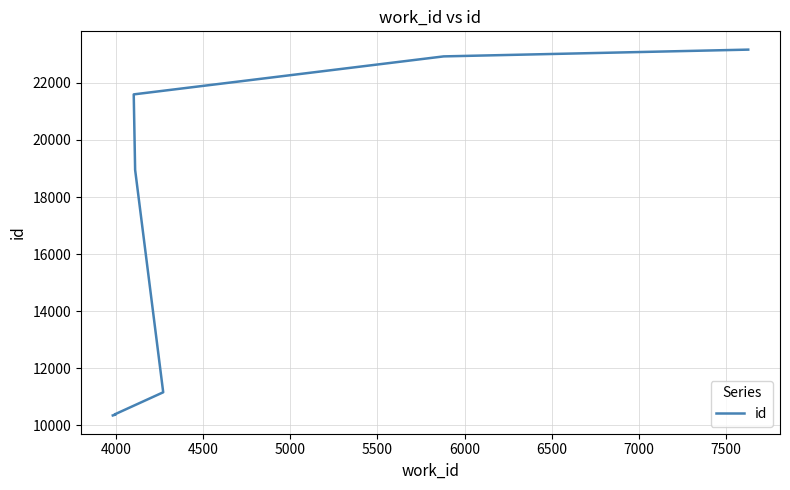

Reading right to left, transcribe all the data shown in this chart.

23163	22926	21595	18951	11159	10385	10381	10379	10363	10348